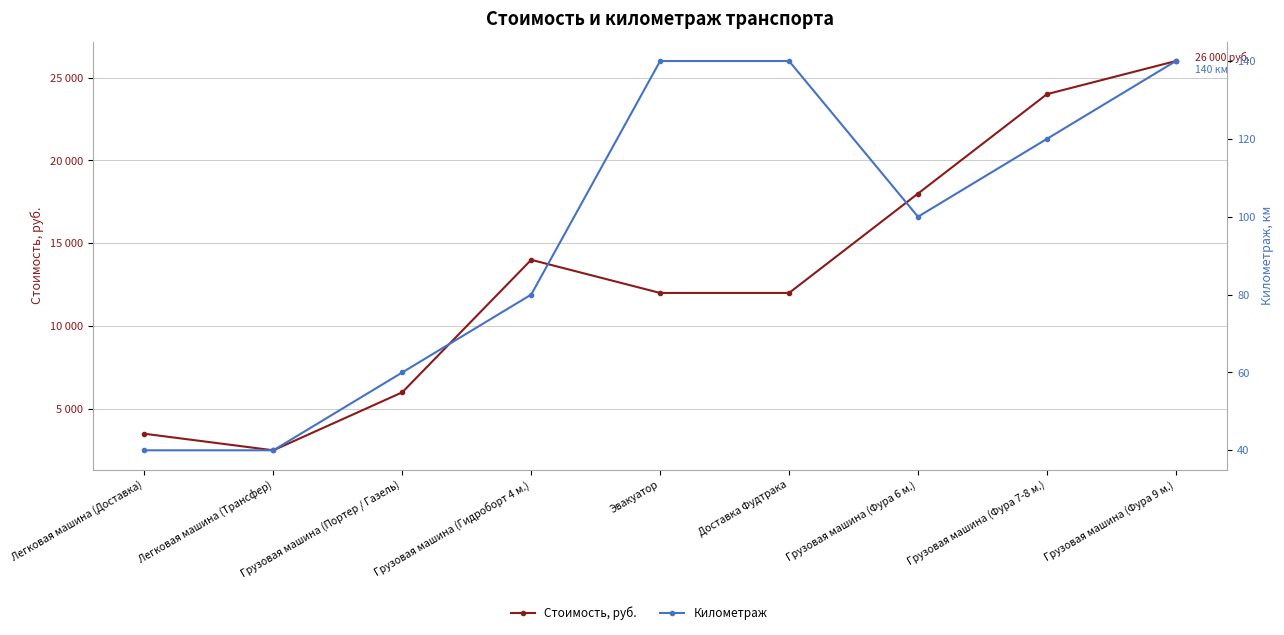

How many interior local peaks does the Стоимость, руб. series have?

1